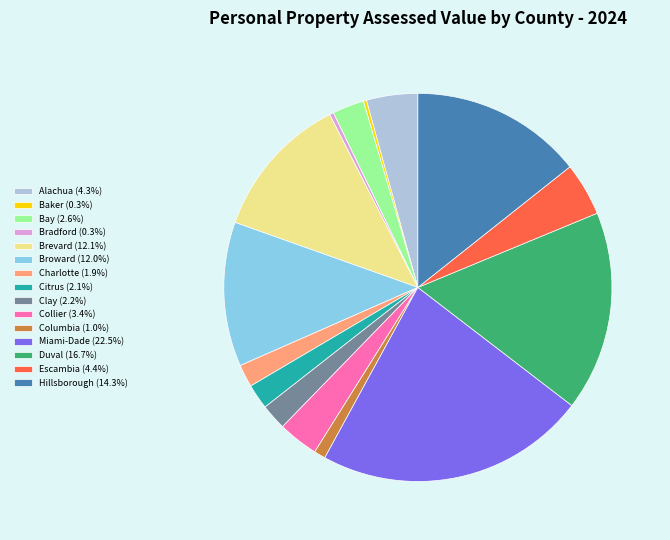

Is it true that Escambia is 12% of the pie?

False